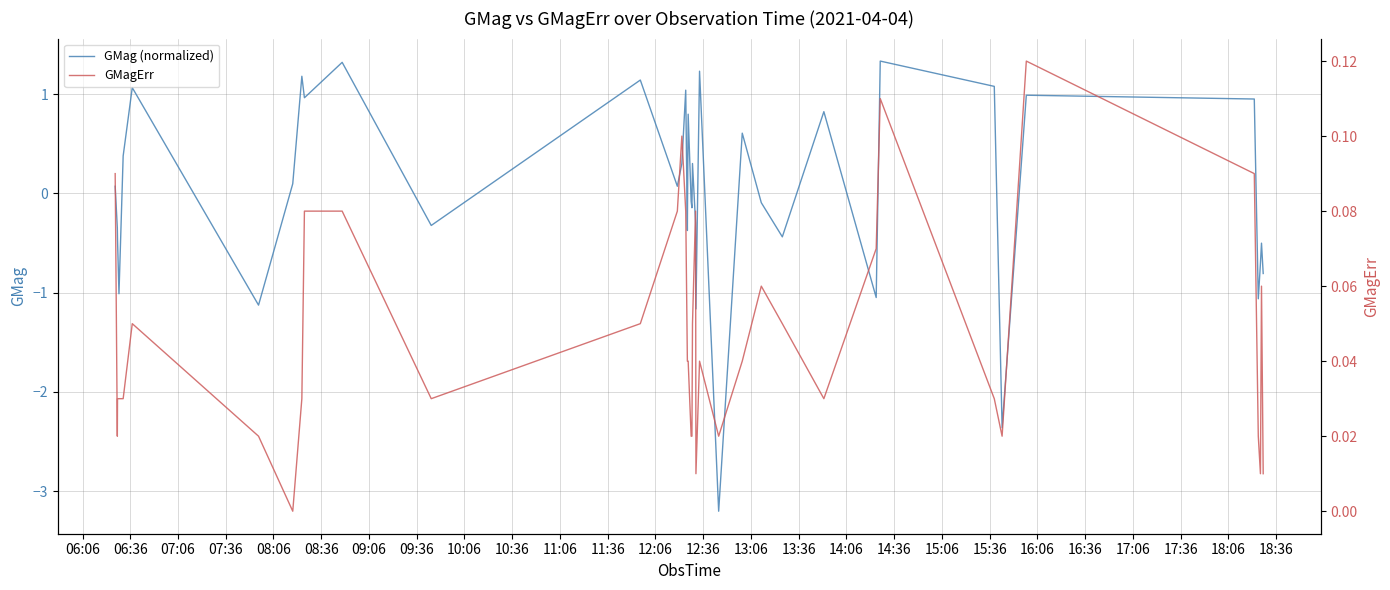

What is the minimum value for GMag (normalized)?

-3.2